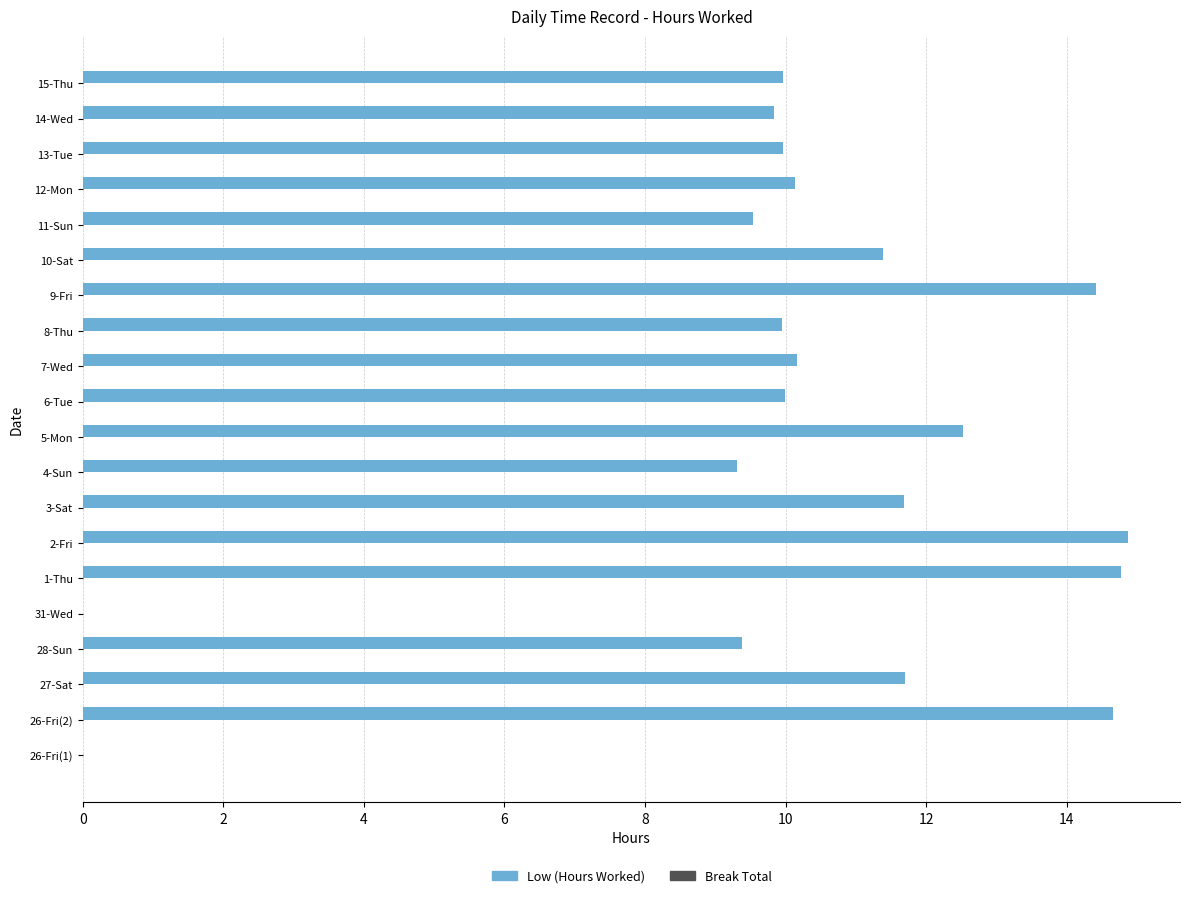

What is the ratio of the value at 4-Sun to the value at 6-Tue?

0.9